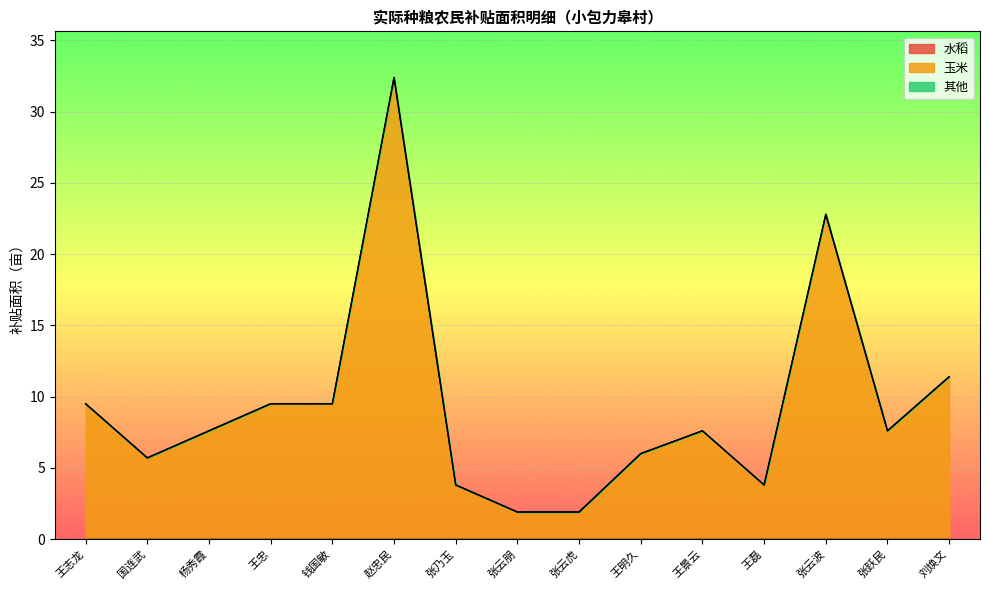

In 玉米, how many points are higher than both neighbors (excluding endpoints)?

3